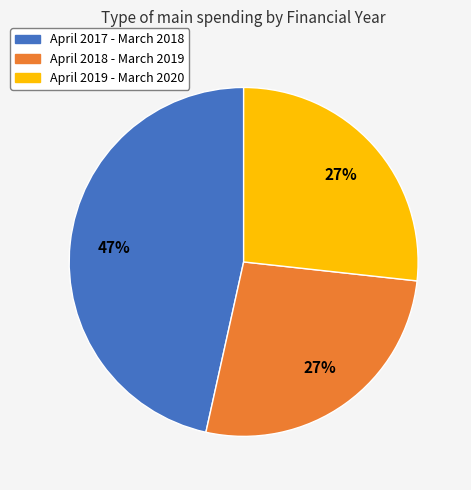

True or false: April 2017 - March 2018 accounts for 34% of the total.

False